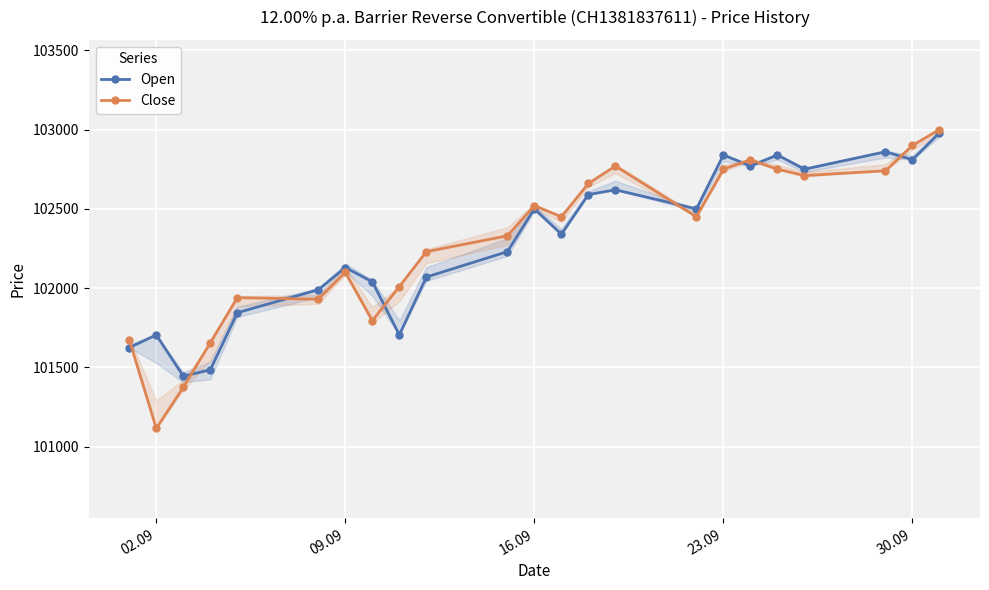

How many interior local peaks does the Close series have?

5